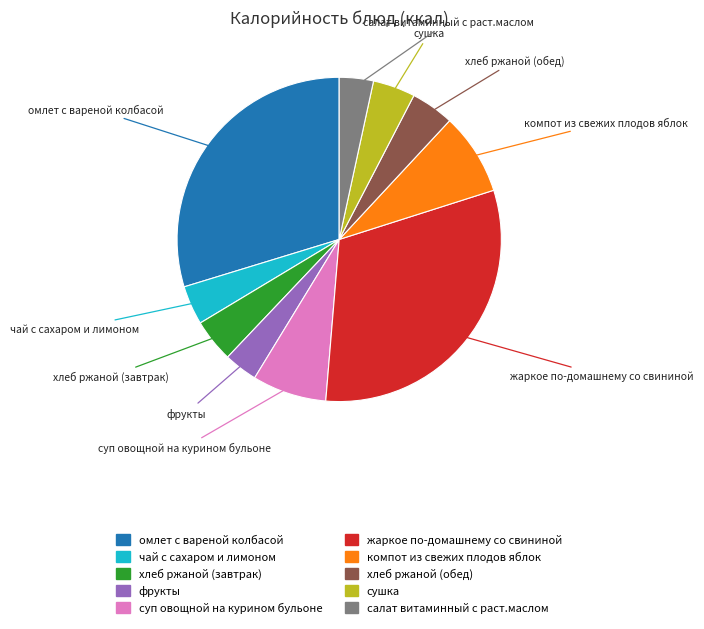

True or false: салат витаминный с раст.маслом accounts for 3% of the total.

True